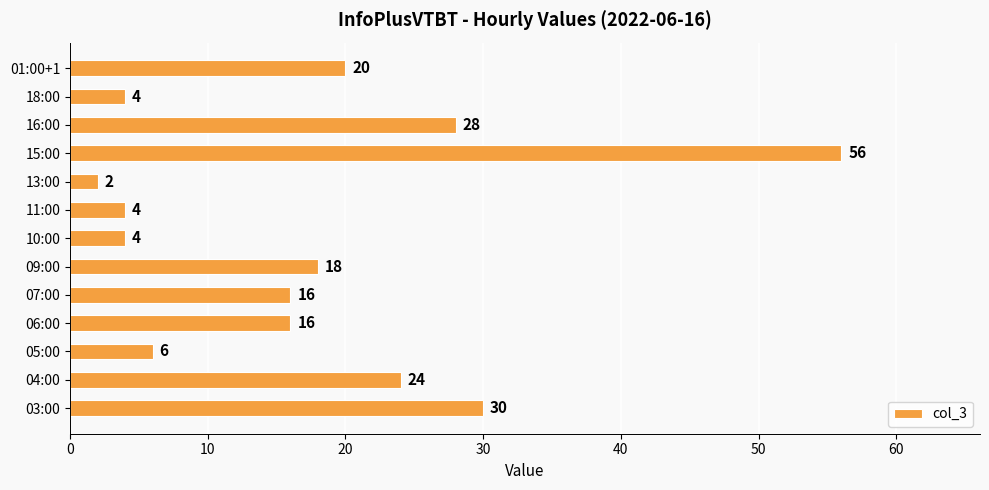

What is the difference between the maximum and second lowest values?

52